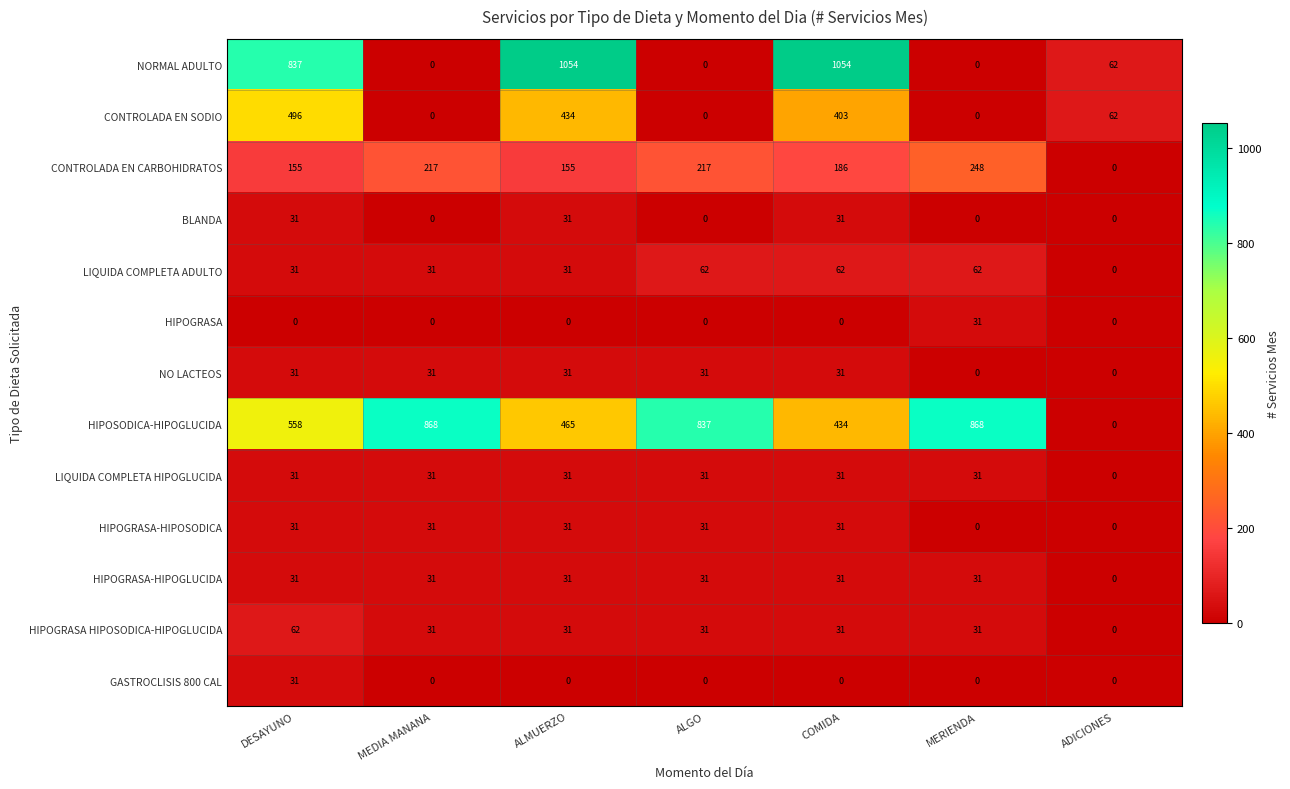

What is the sum of all HIPOGRASA-HIPOSODICA values?

155